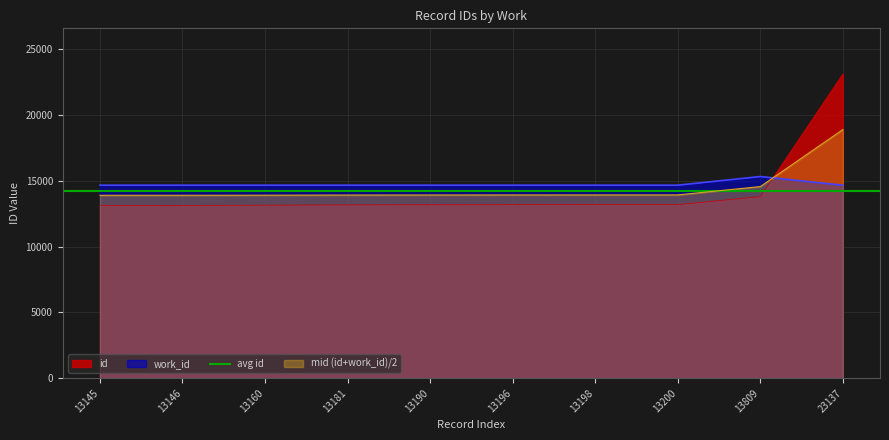

What is the maximum value for mid (id+work_id)/2?

18908